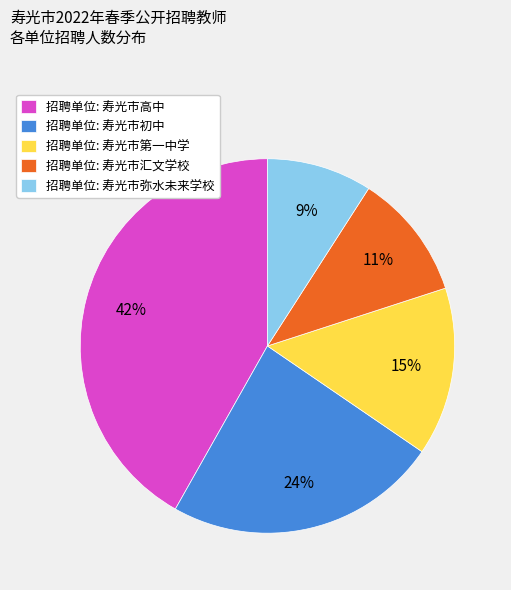

Which has a higher value, 招聘单位: 寿光市弥水未来学校 or 招聘单位: 寿光市汇文学校?

招聘单位: 寿光市汇文学校